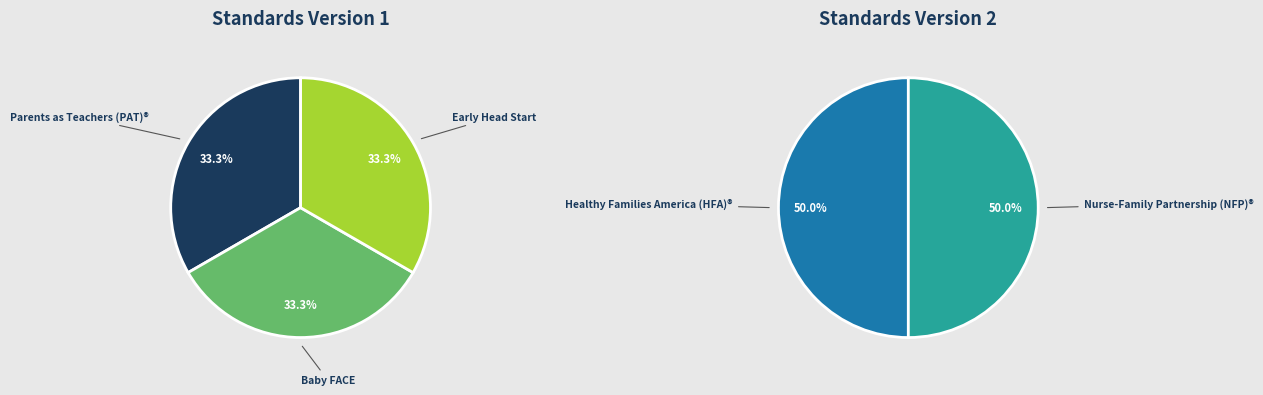

Rank the categories by value from lowest to highest.

Parents as Teachers (PAT)®, Baby FACE, Early Head Start, Healthy Families America (HFA)®, Nurse-Family Partnership (NFP)®